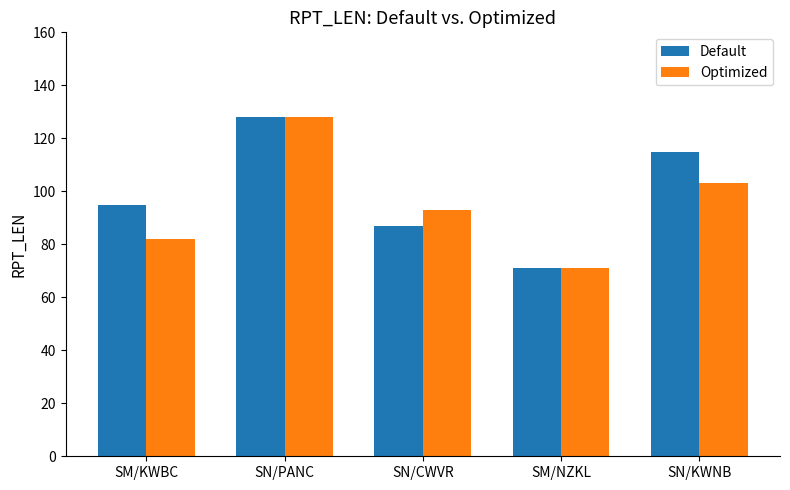

Does the chart contain any negative values?

No